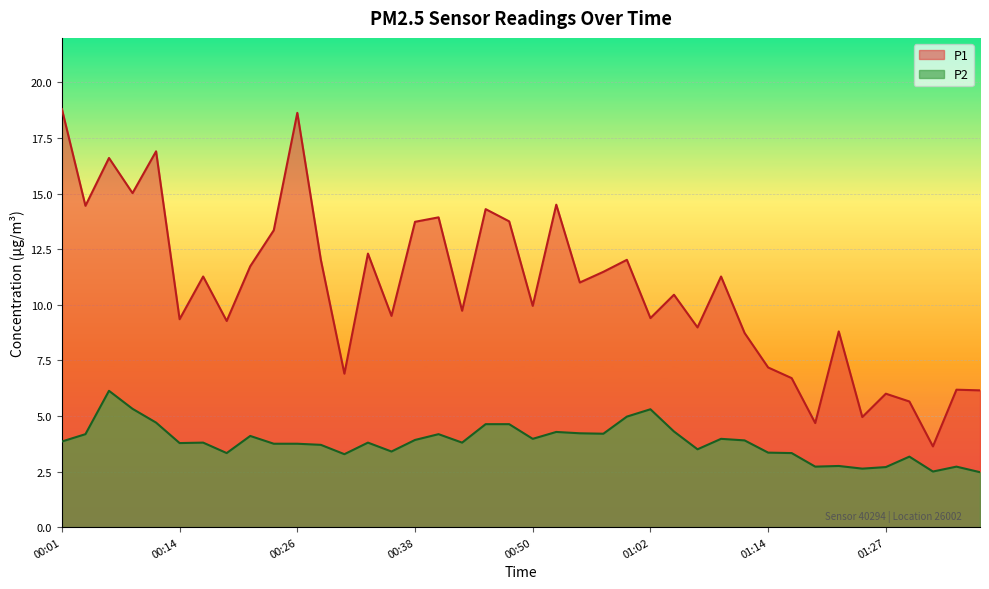

Between 00:38 and 01:36, which series saw the biggest shift?

P1